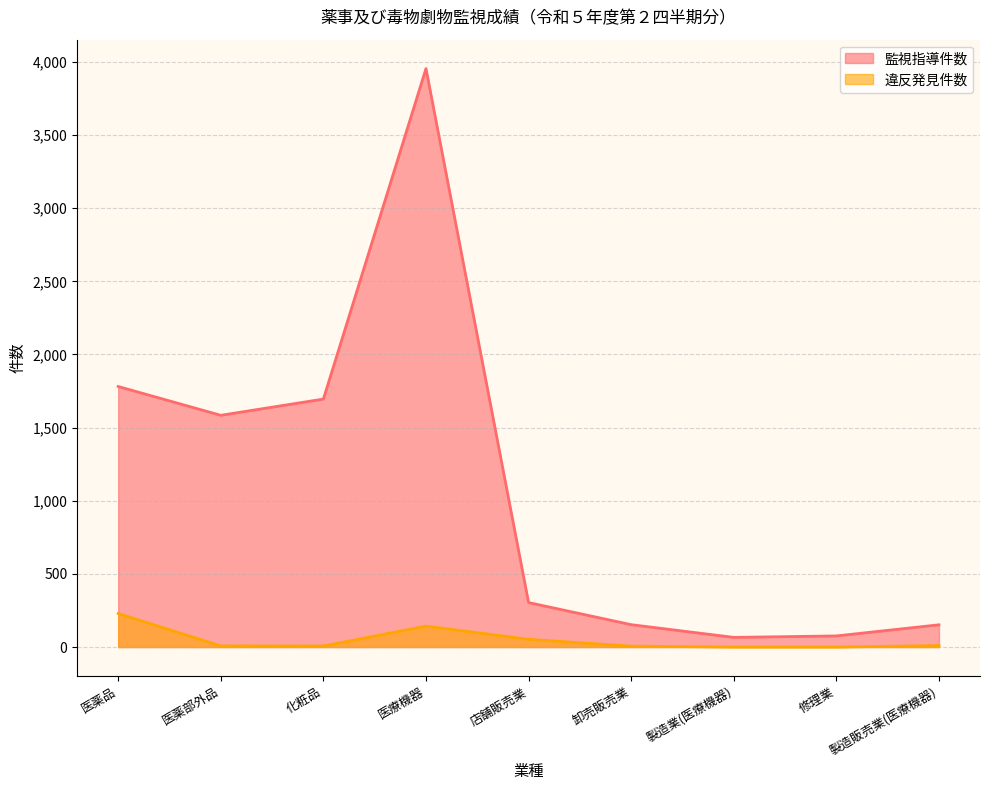

How many lines are shown in the chart?

2